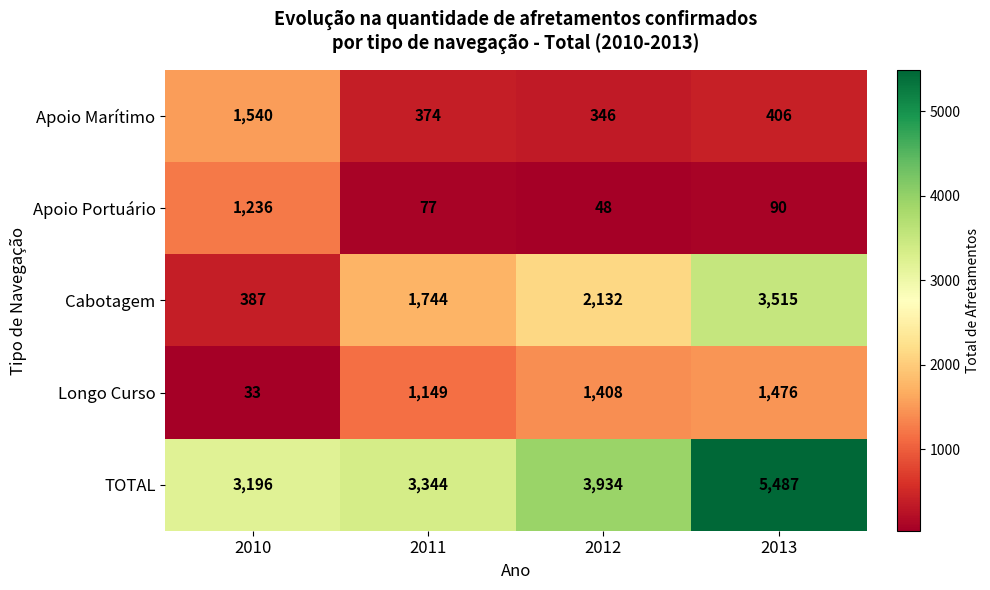

How many distinct data groups are displayed?

5